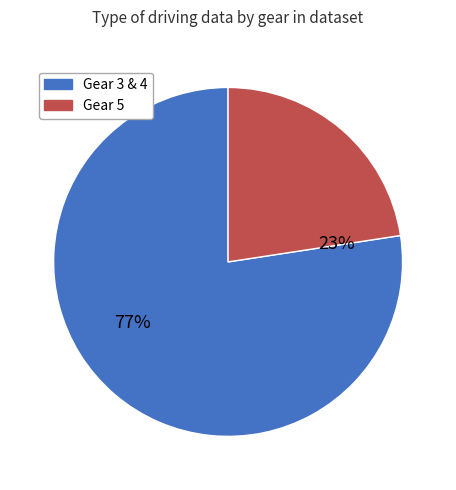

To the nearest percent, what is the average slice percentage?

50%